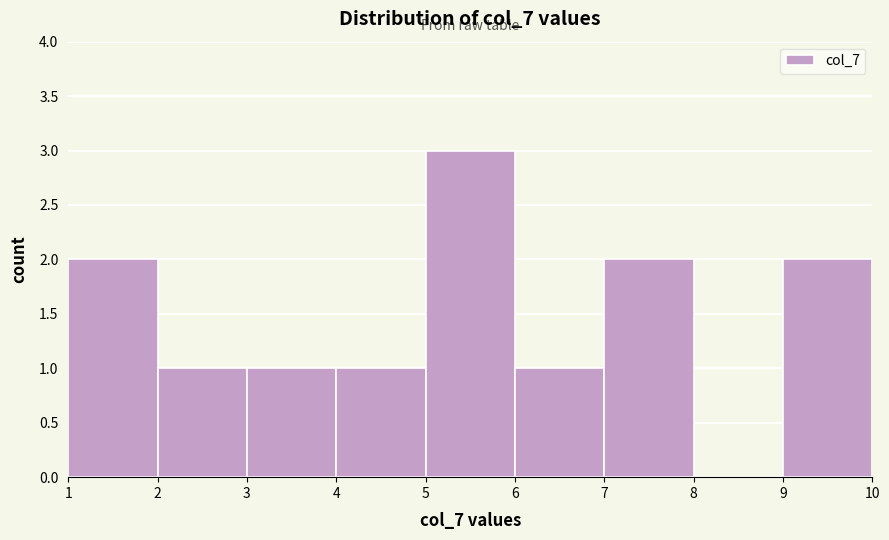

Reading left to right, list every bar in this chart as the range it spans on the x-axis followed by its height. The values are not printed on the chart, so give them approximately, as read against the axis.

1 to 2: 2
2 to 3: 1
3 to 4: 1
4 to 5: 1
5 to 6: 3
6 to 7: 1
7 to 8: 2
8 to 9: 0
9 to 10: 2